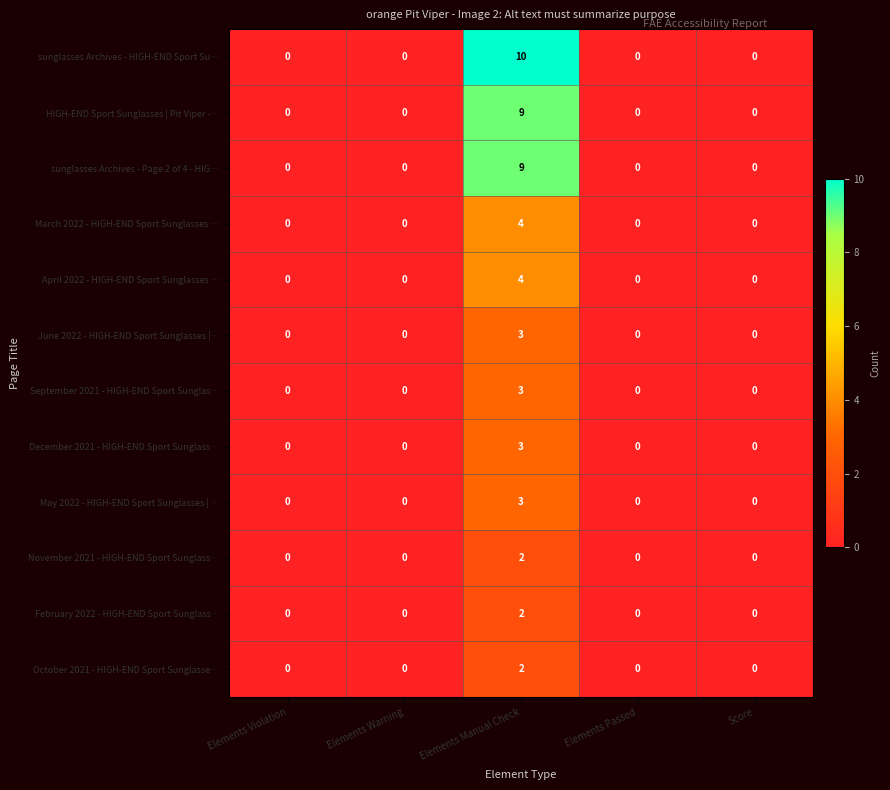

Which series has the largest range (max minus min)?

sunglasses Archives - HIGH-END Sport Su…